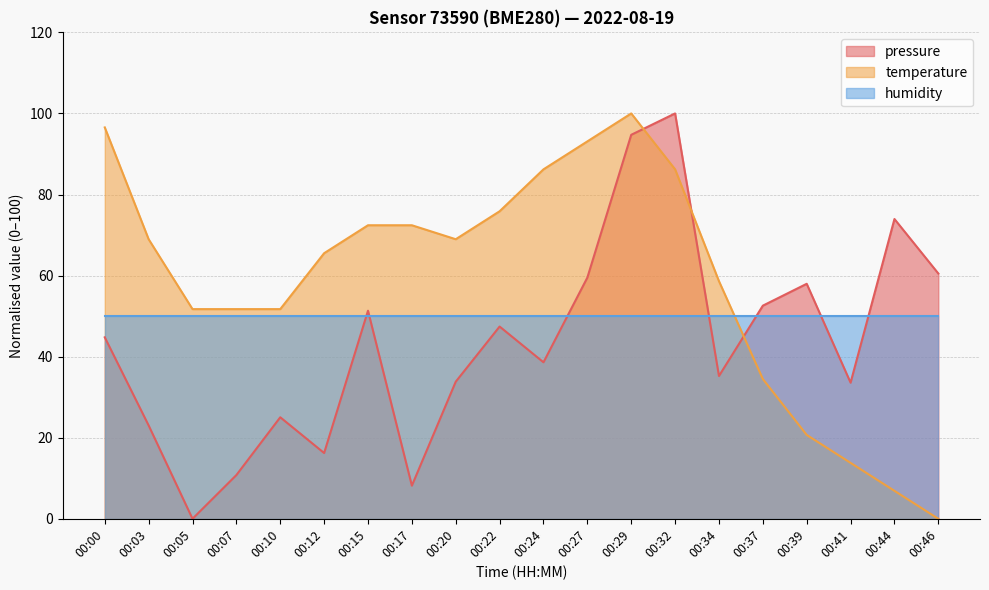

Where does the pressure series first go above 44?

00:00